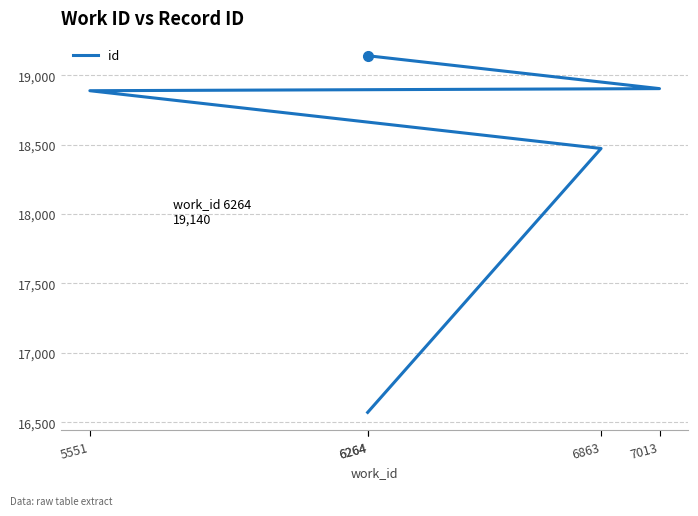

Between 6264 and 6264, which is larger?

6264